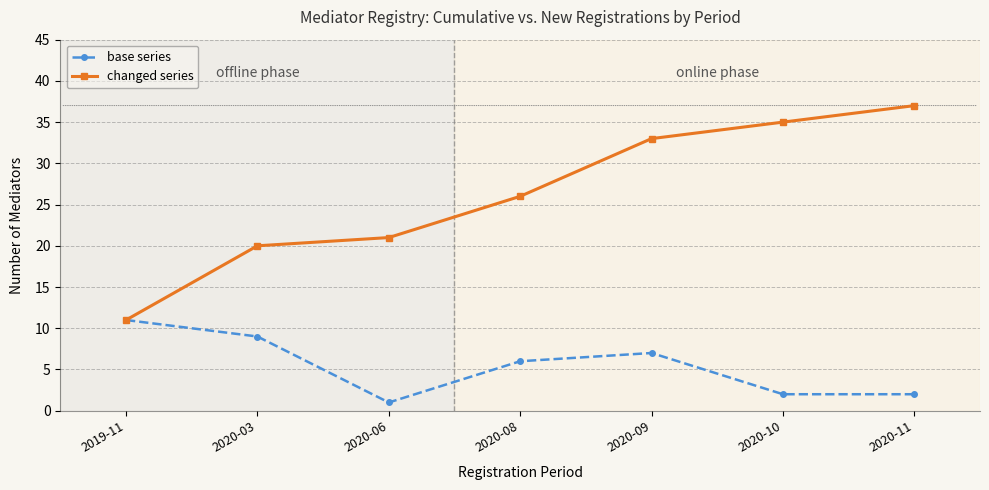

At which category is the sum across all series the highest?

2020-09